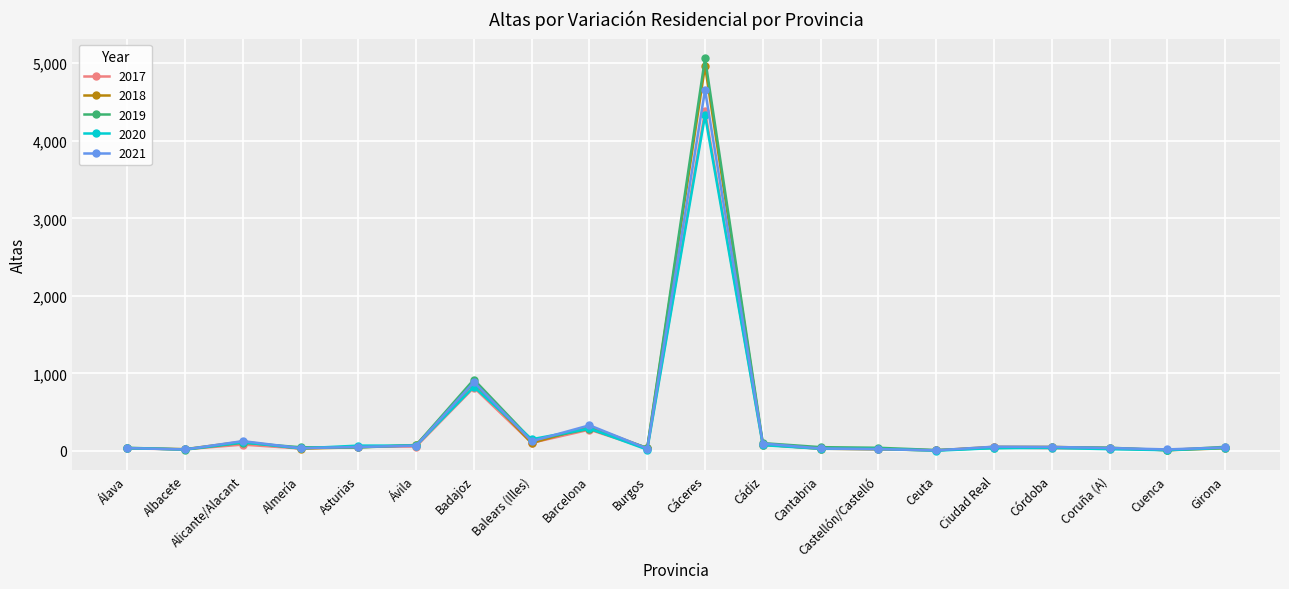

What is the total value across all series at Castellón/Castelló?

138